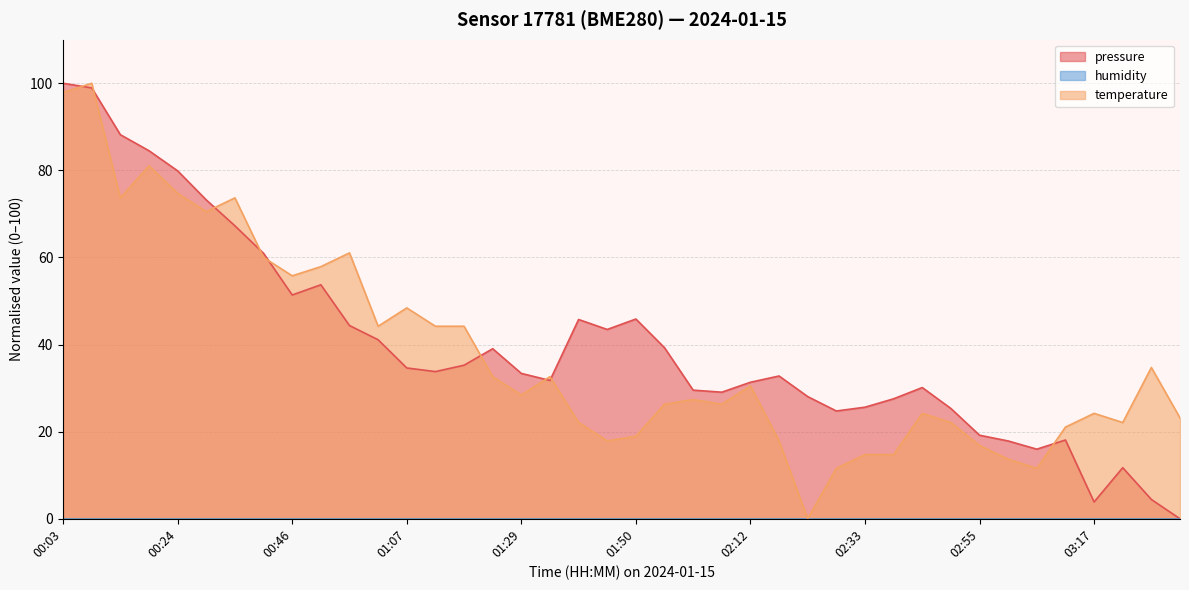

What is the label of the 19th point from the right?

01:56